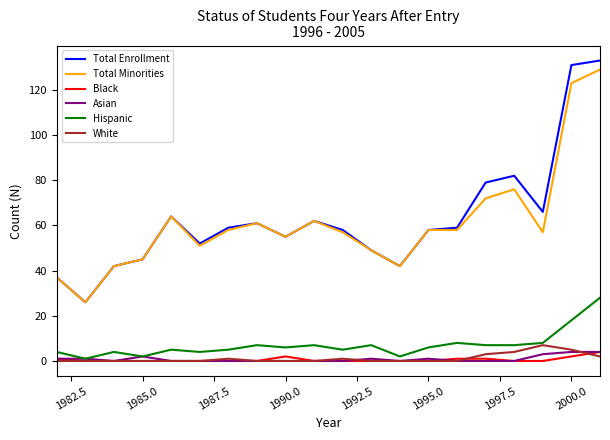

True or false: Black and Total Enrollment cross at least once.

False